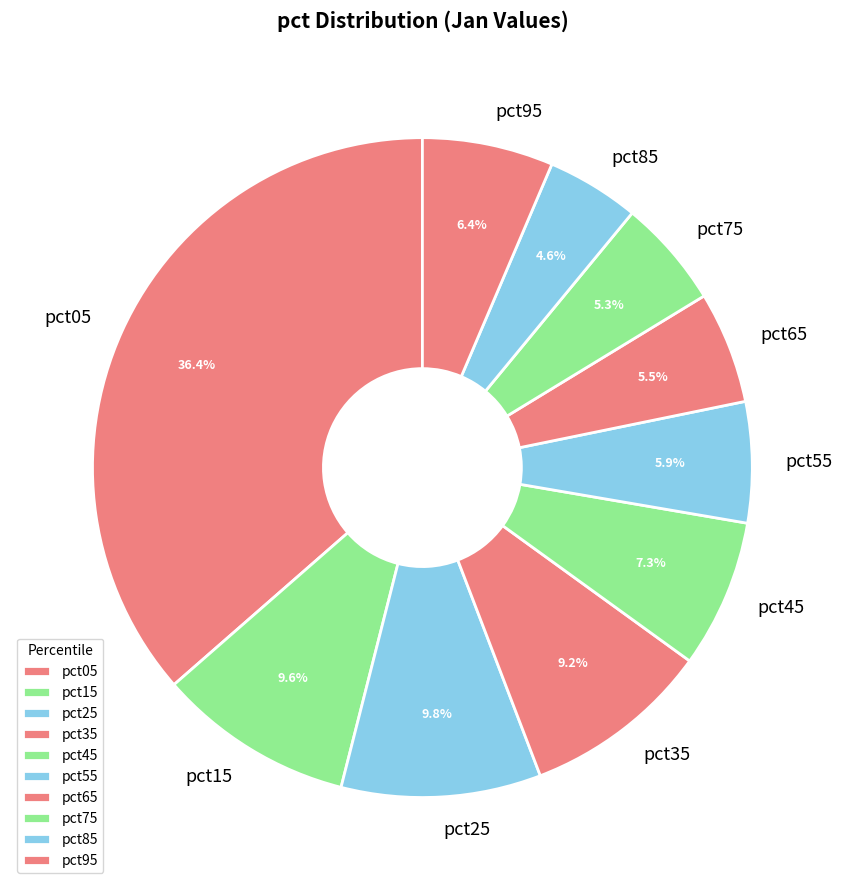

True or false: pct55 accounts for 6% of the total.

True